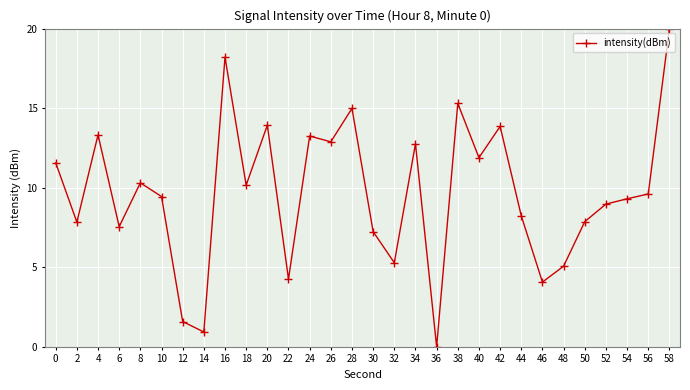

Approximately how many times larger is the value at 24 compared to 32?

2.5